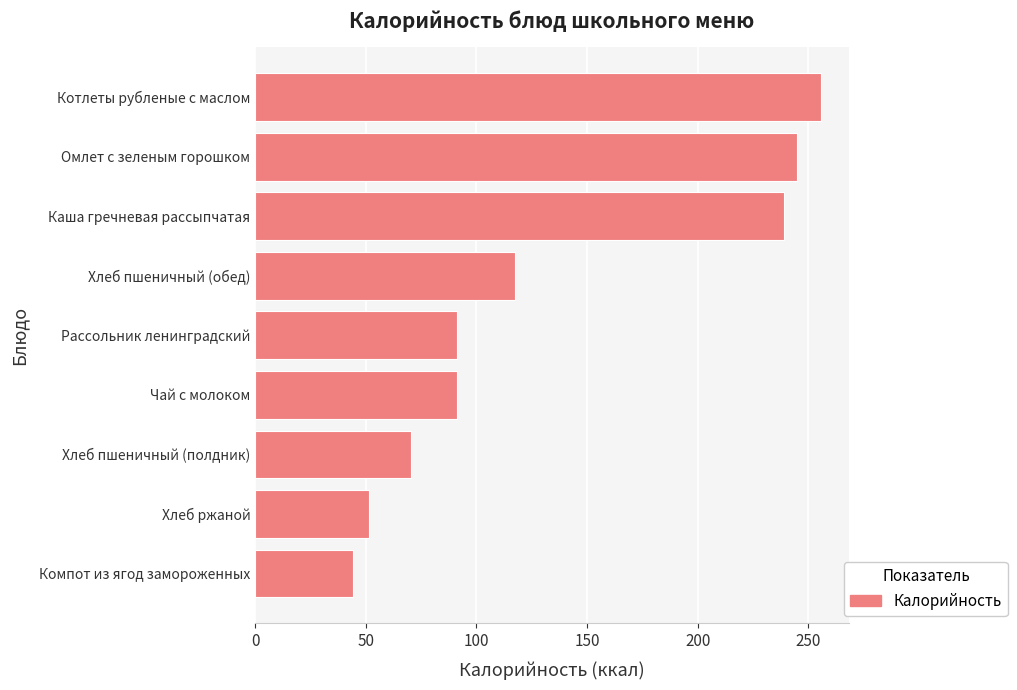

What is the average value?

133.8